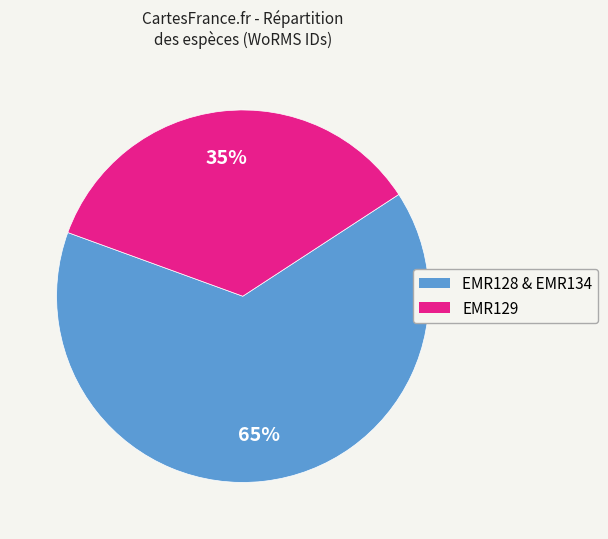

Is there a majority slice in this chart?

Yes